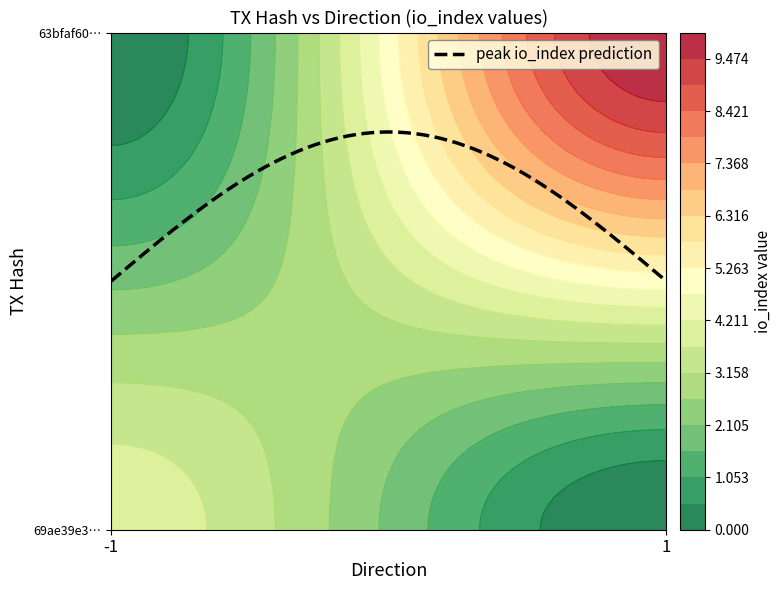

Count the 63bfaf60e2a884ae497cd96a02c77d9fefe05cf values in the range 1 to 10.

2